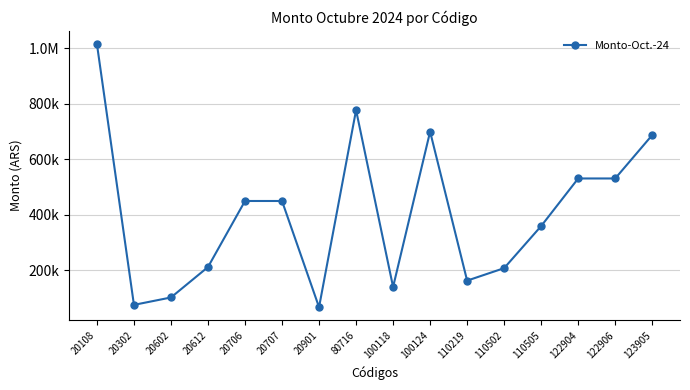

List the labels in order of value, largest first.

20108, 80716, 100124, 123905, 122904, 122906, 20706, 20707, 110505, 20612, 110502, 110219, 100118, 20602, 20302, 20901